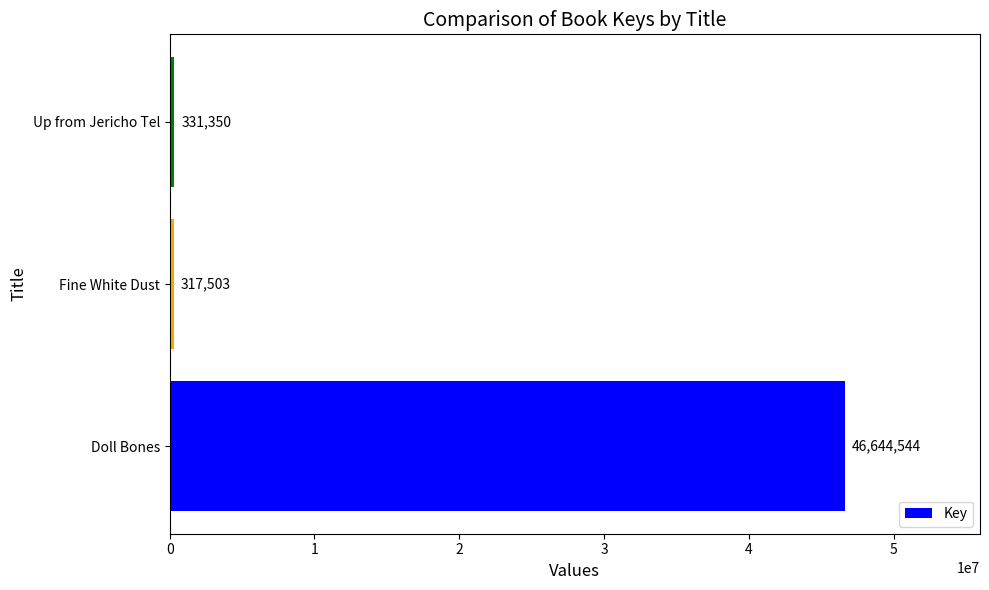

Approximately how many times larger is the value at Doll Bones compared to Fine White Dust?

146.9